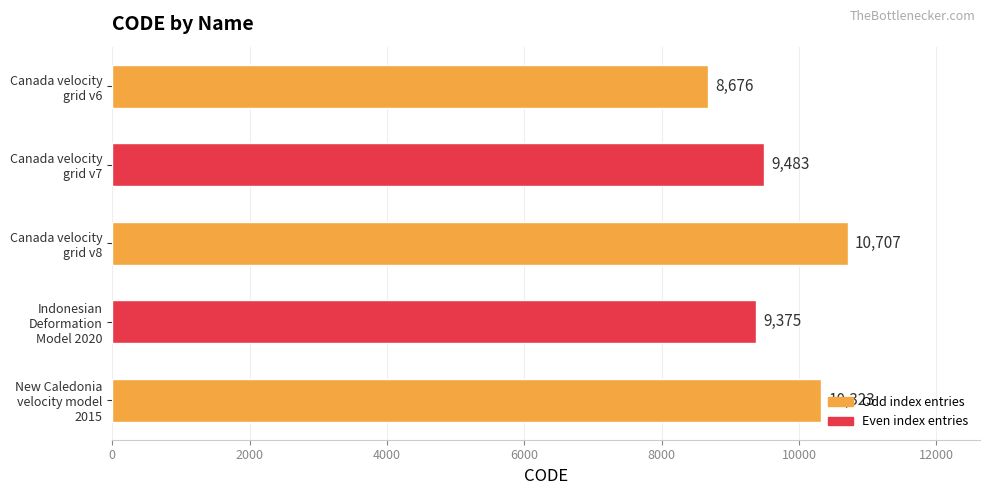

What is the greatest value displayed?

10707